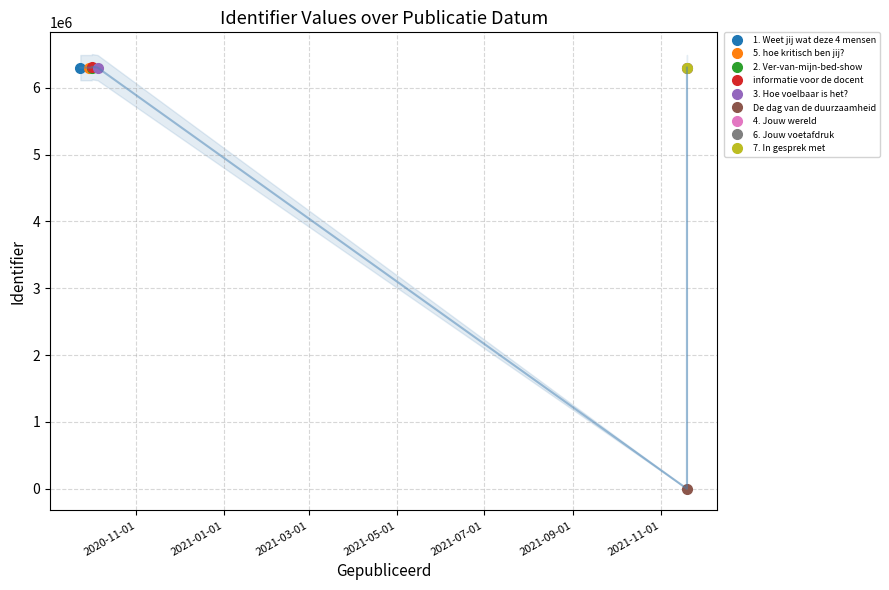

List the labels in order of value, largest first.

informatie voor de docent, 7. In gesprek met, 6. Jouw voetafdruk, 5. hoe kritisch ben jij?, 4. Jouw wereld, 3. Hoe voelbaar is het?, 2. Ver-van-mijn-bed-show, 1. Weet jij wat deze 4 mensen, De dag van de duurzaamheid